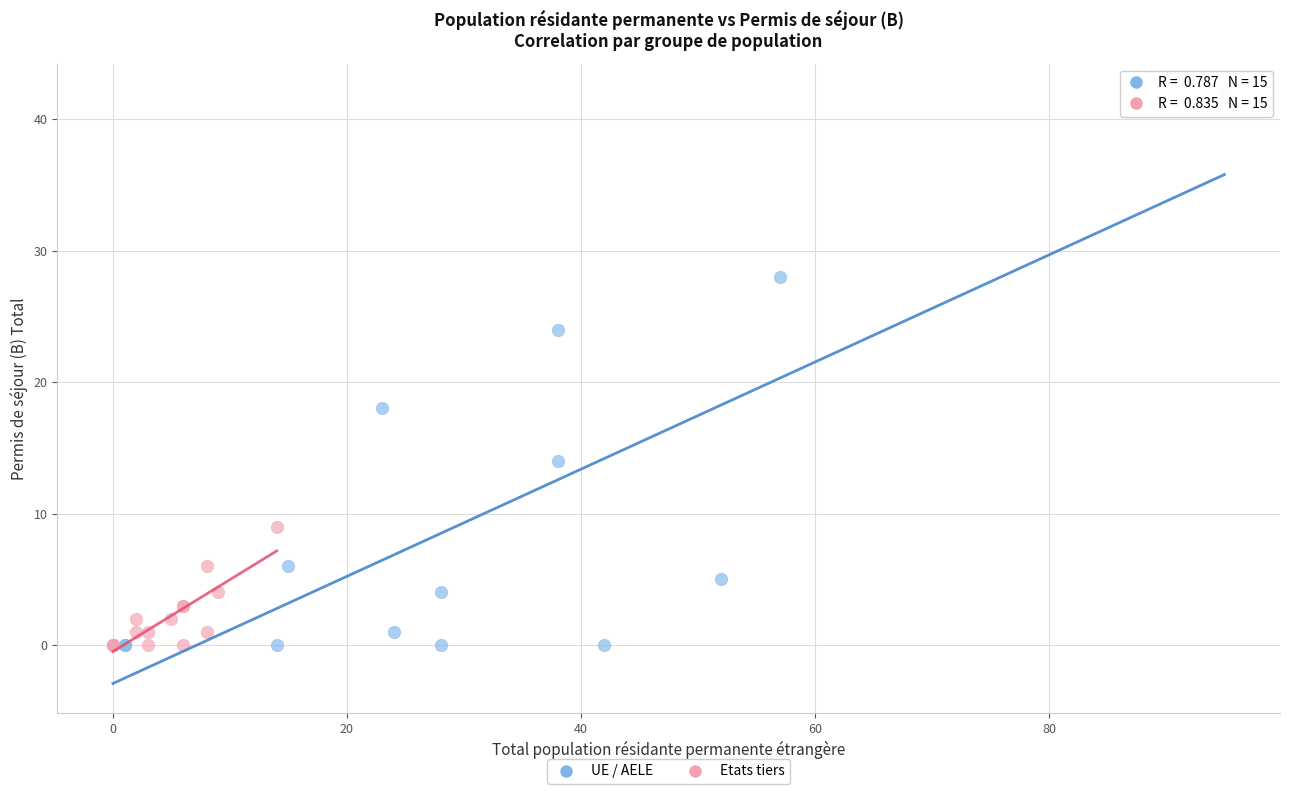

Which series reaches the maximum Y coordinate?

UE / AELE